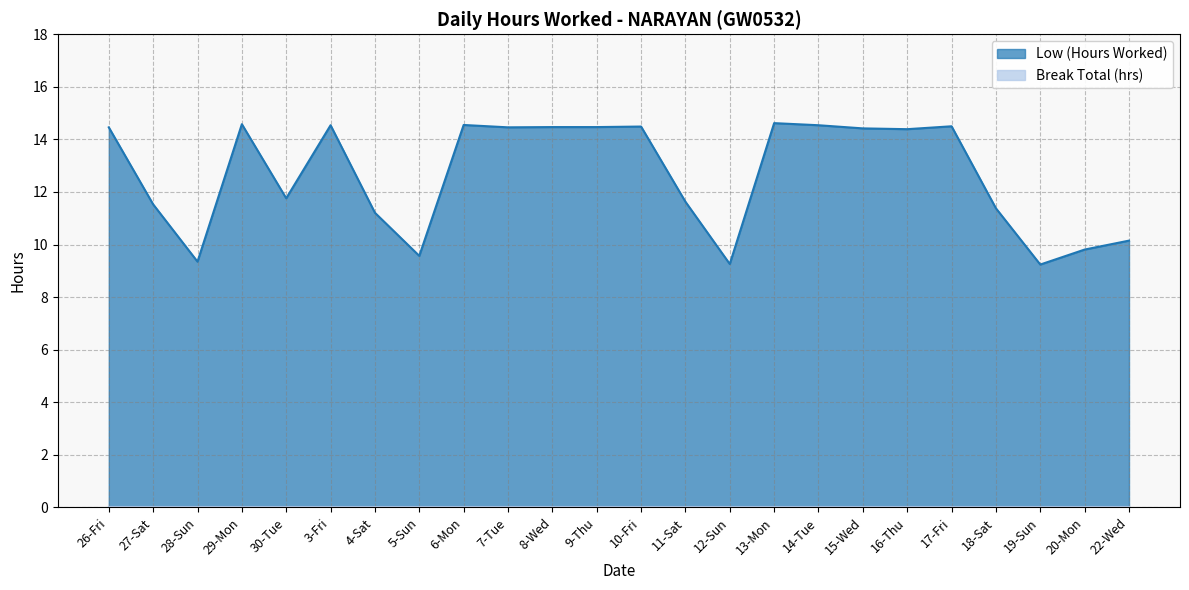

Where is the first local minimum?

28-Sun